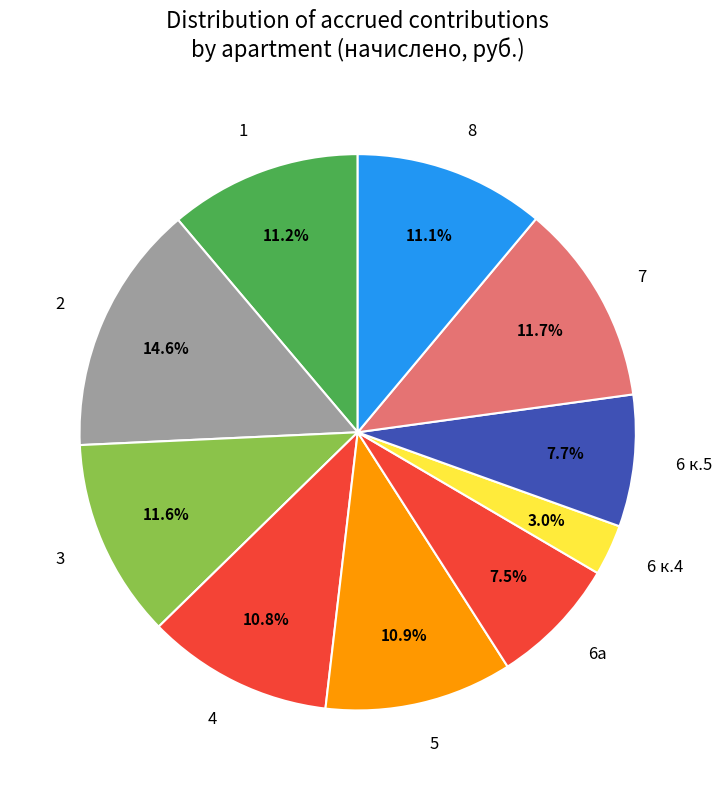

Does 2 account for over 50% of the chart?

No